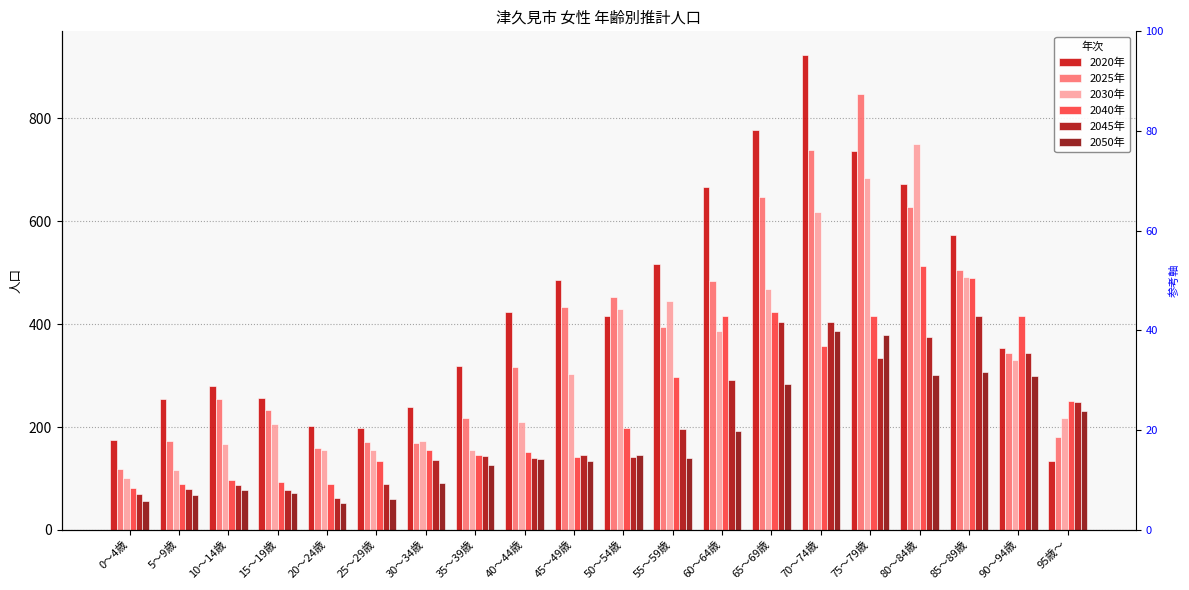

Which series changed the most between 70～74歳 and 95歳～?

2020年